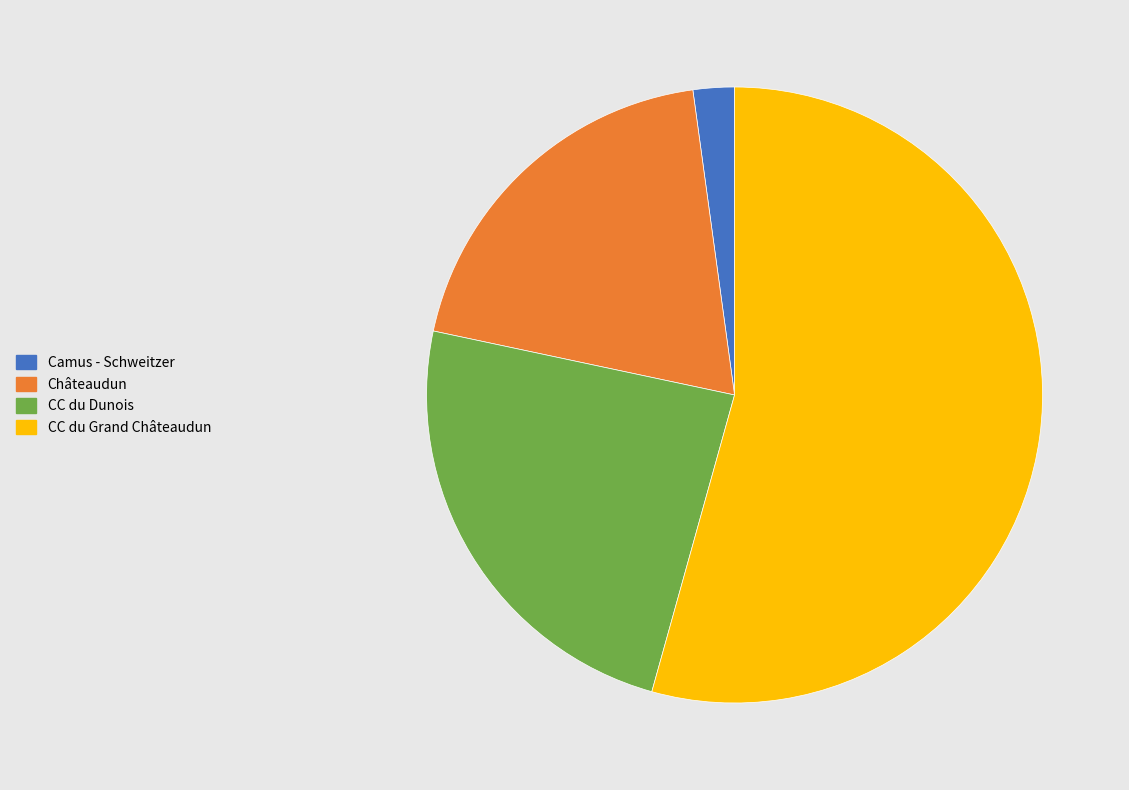

Is the sum of Camus - Schweitzer and Châteaudun greater than half?

No